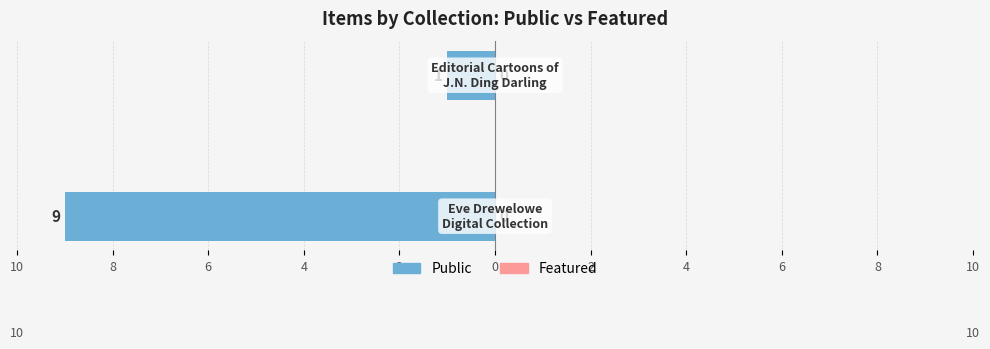

Does the chart contain any negative values?

Yes